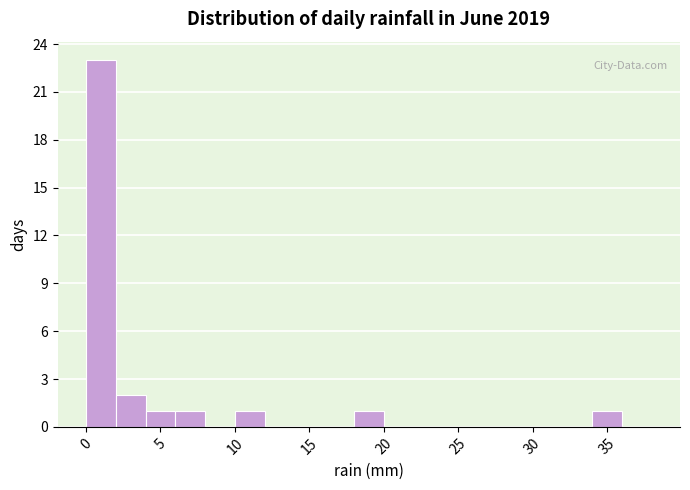

What is the height of the bar covering 0 to 2 on the x-axis? The values are not printed on the chart, so give them approximately, as read against the axis.

23